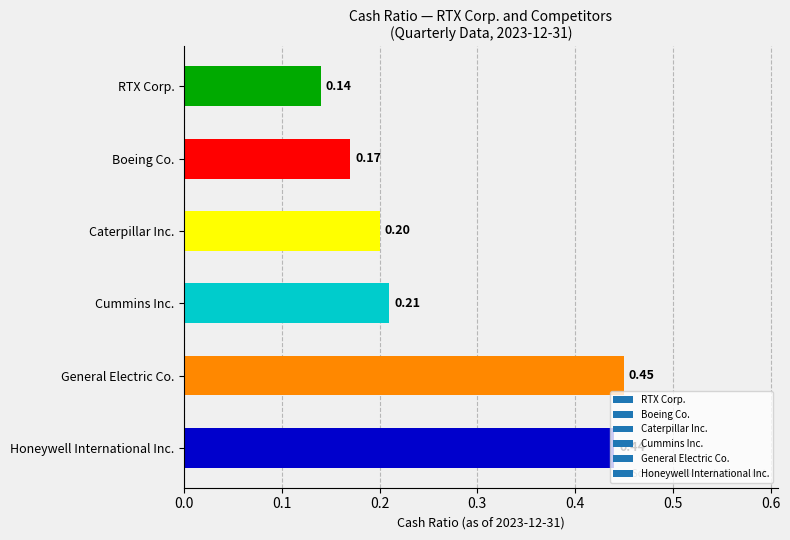

How many bars are there in total?

6